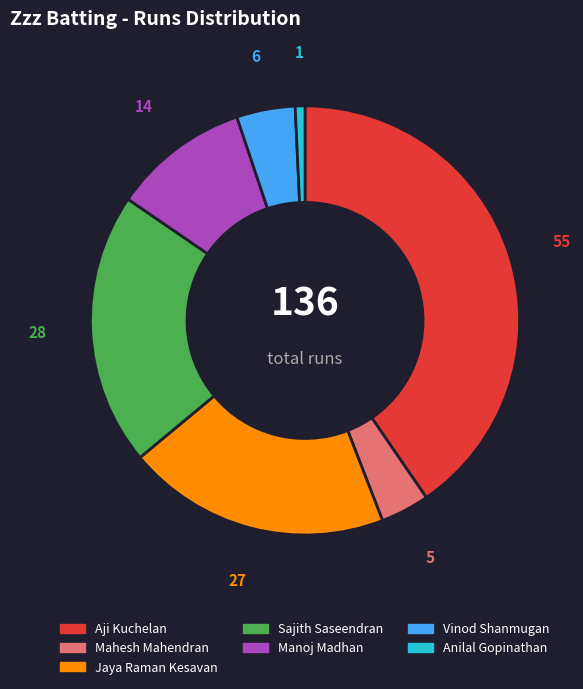

Count the number of slices in the pie.

7